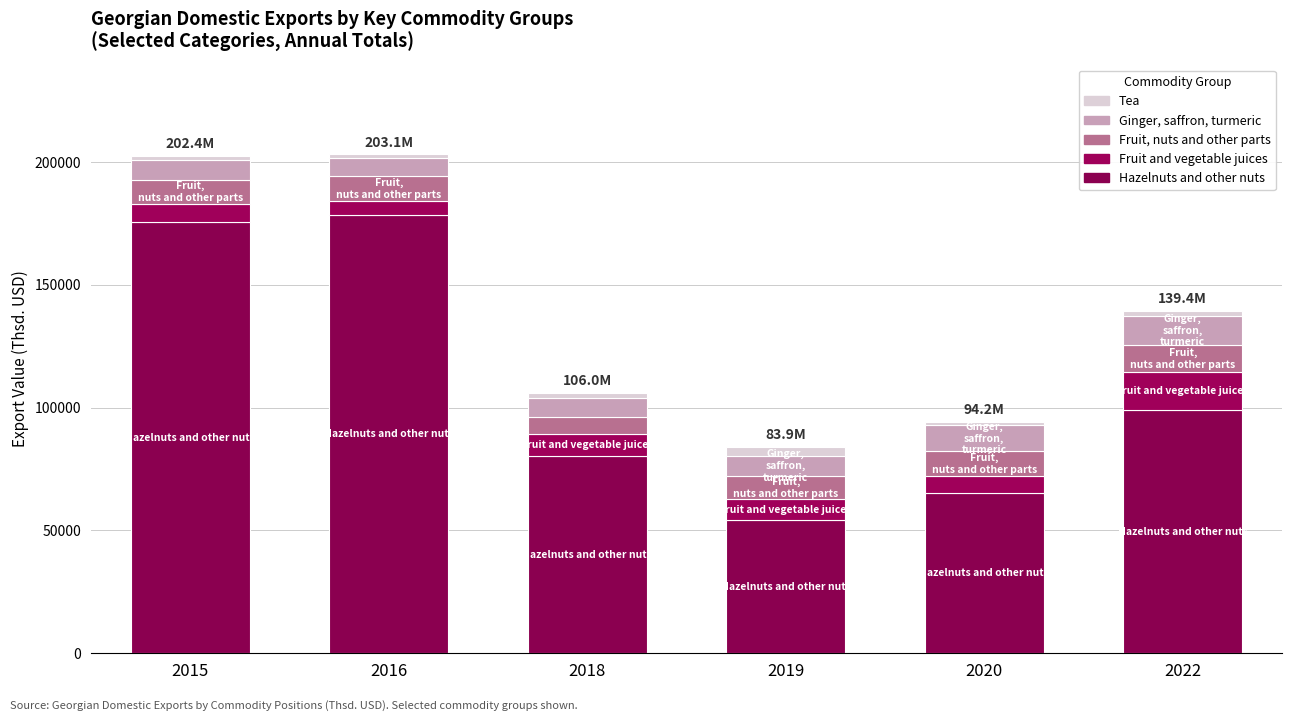

At which category is the sum across all series the highest?

2016